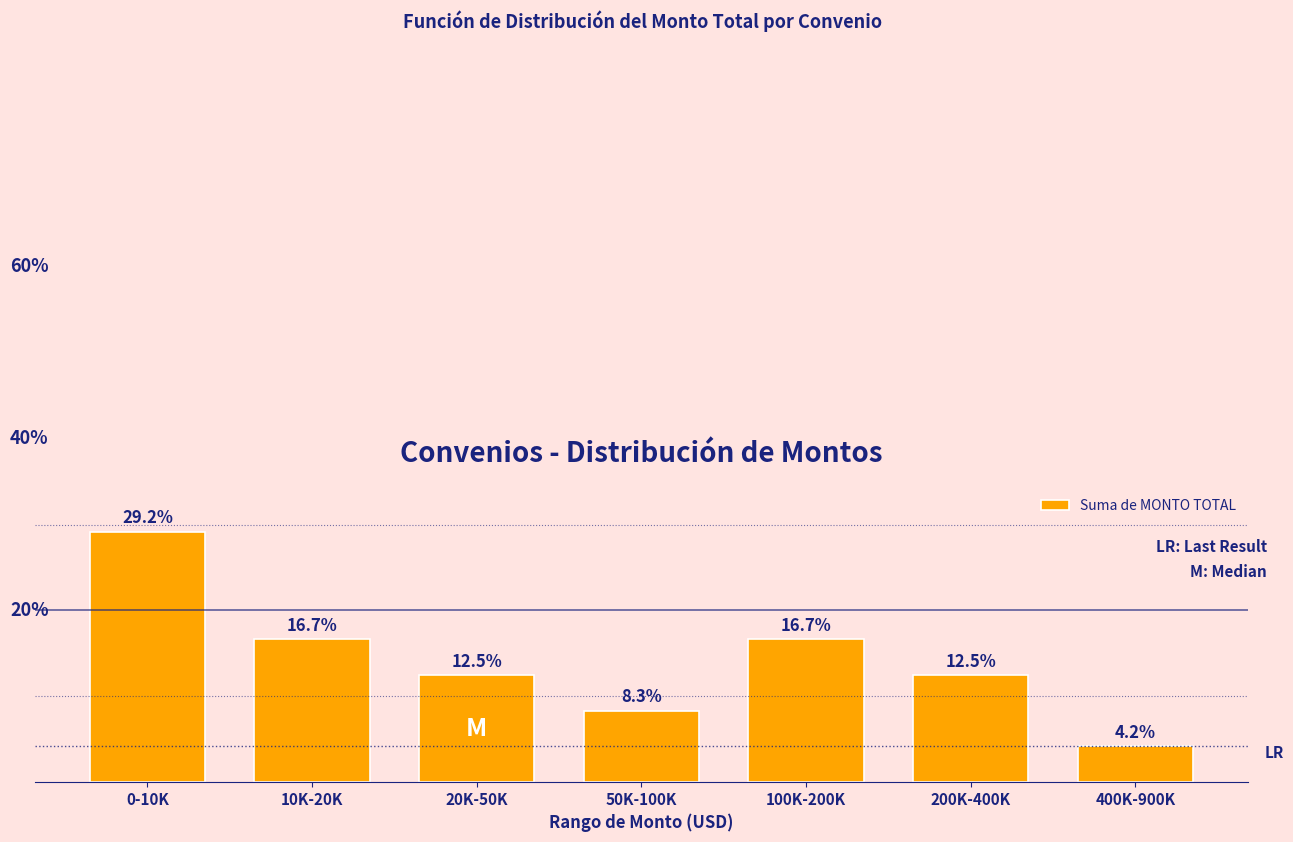

Between 50K-100K and 200K-400K, which is larger?

200K-400K